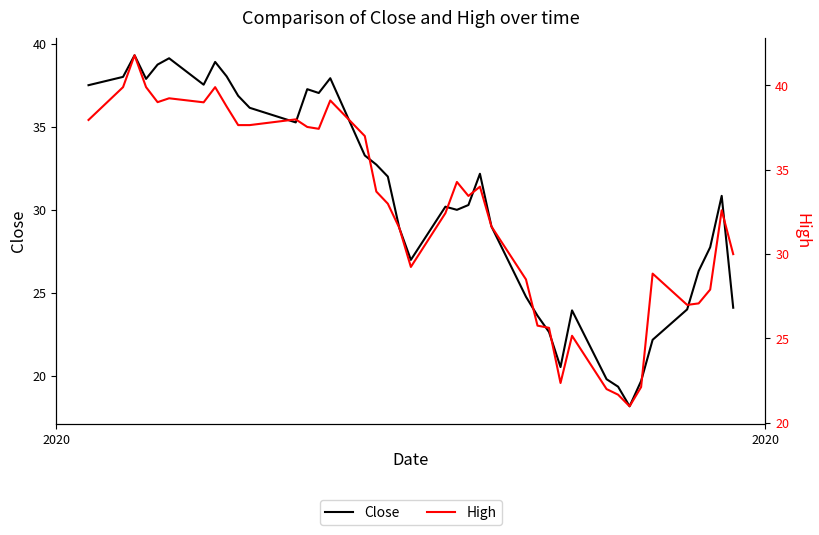

What is the lowest value of the Close series?

18.2